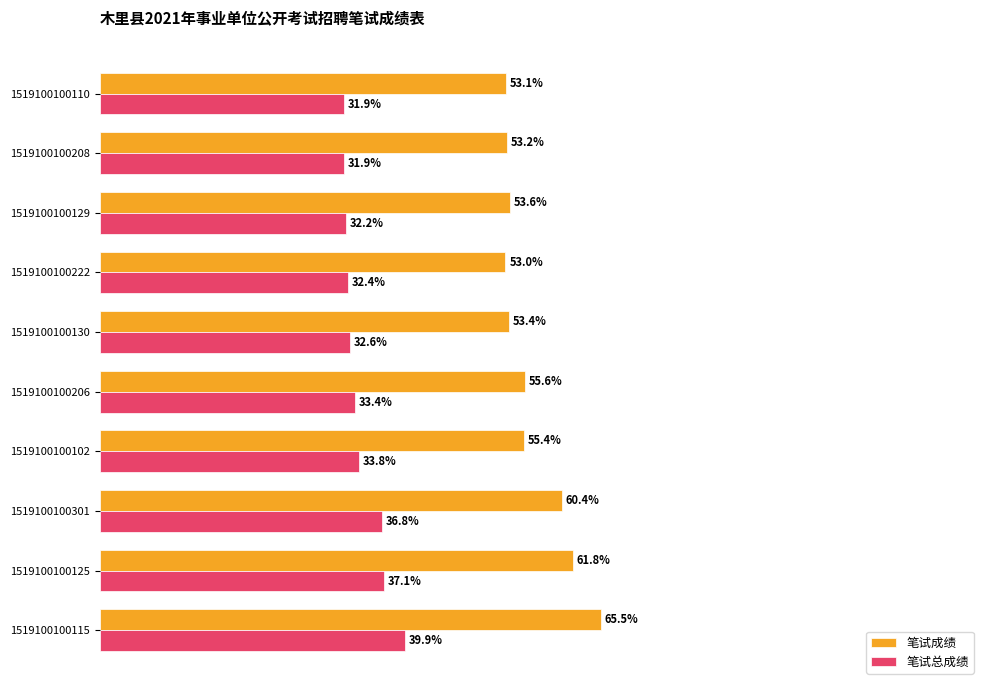

Which series has the widest spread of values?

笔试成绩